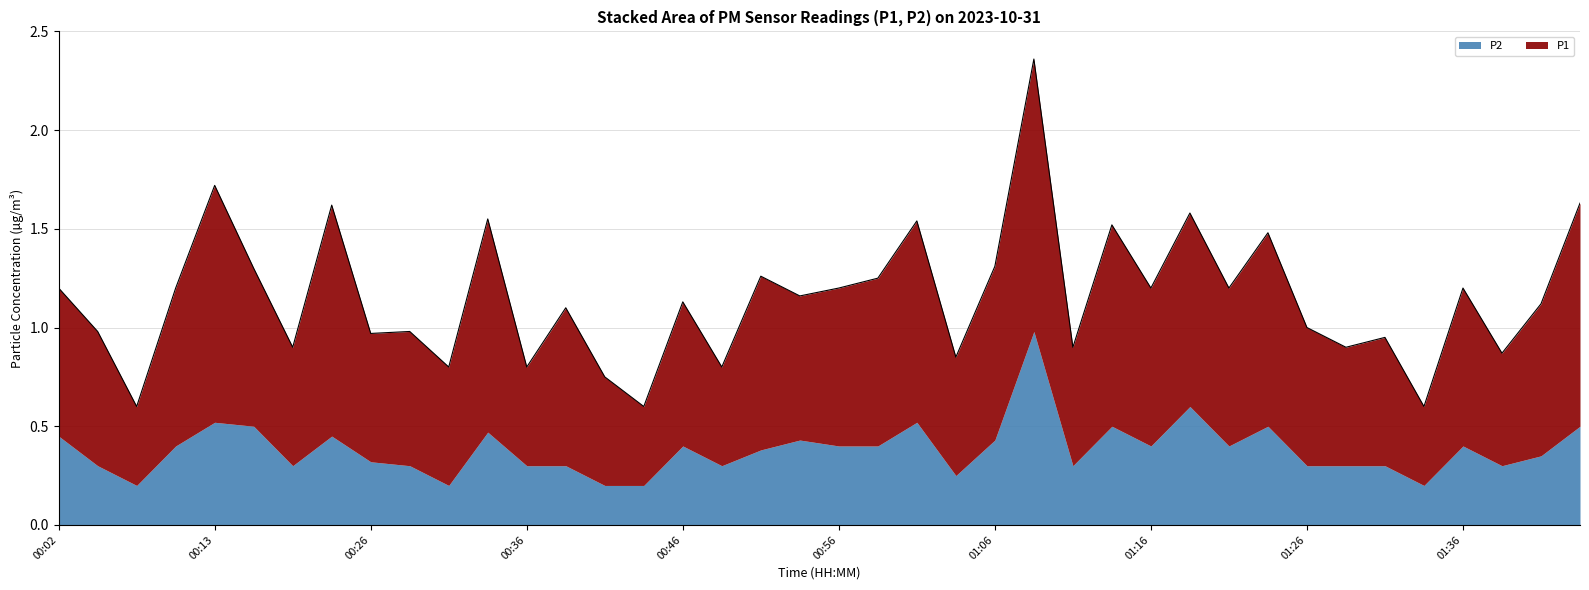

Reading left to right, extract all data points from this chart.

1.2	1.0	0.6	1.2	1.7	1.3	0.9	1.6	1.0	1.0	0.8	1.6	0.8	1.1	0.8	0.6	1.1	0.8	1.3	1.2	1.2	1.2	1.5	0.8	1.3	2.4	0.9	1.5	1.2	1.6	1.2	1.5	1.0	0.9	0.9	0.6	1.2	0.9	1.1	1.6